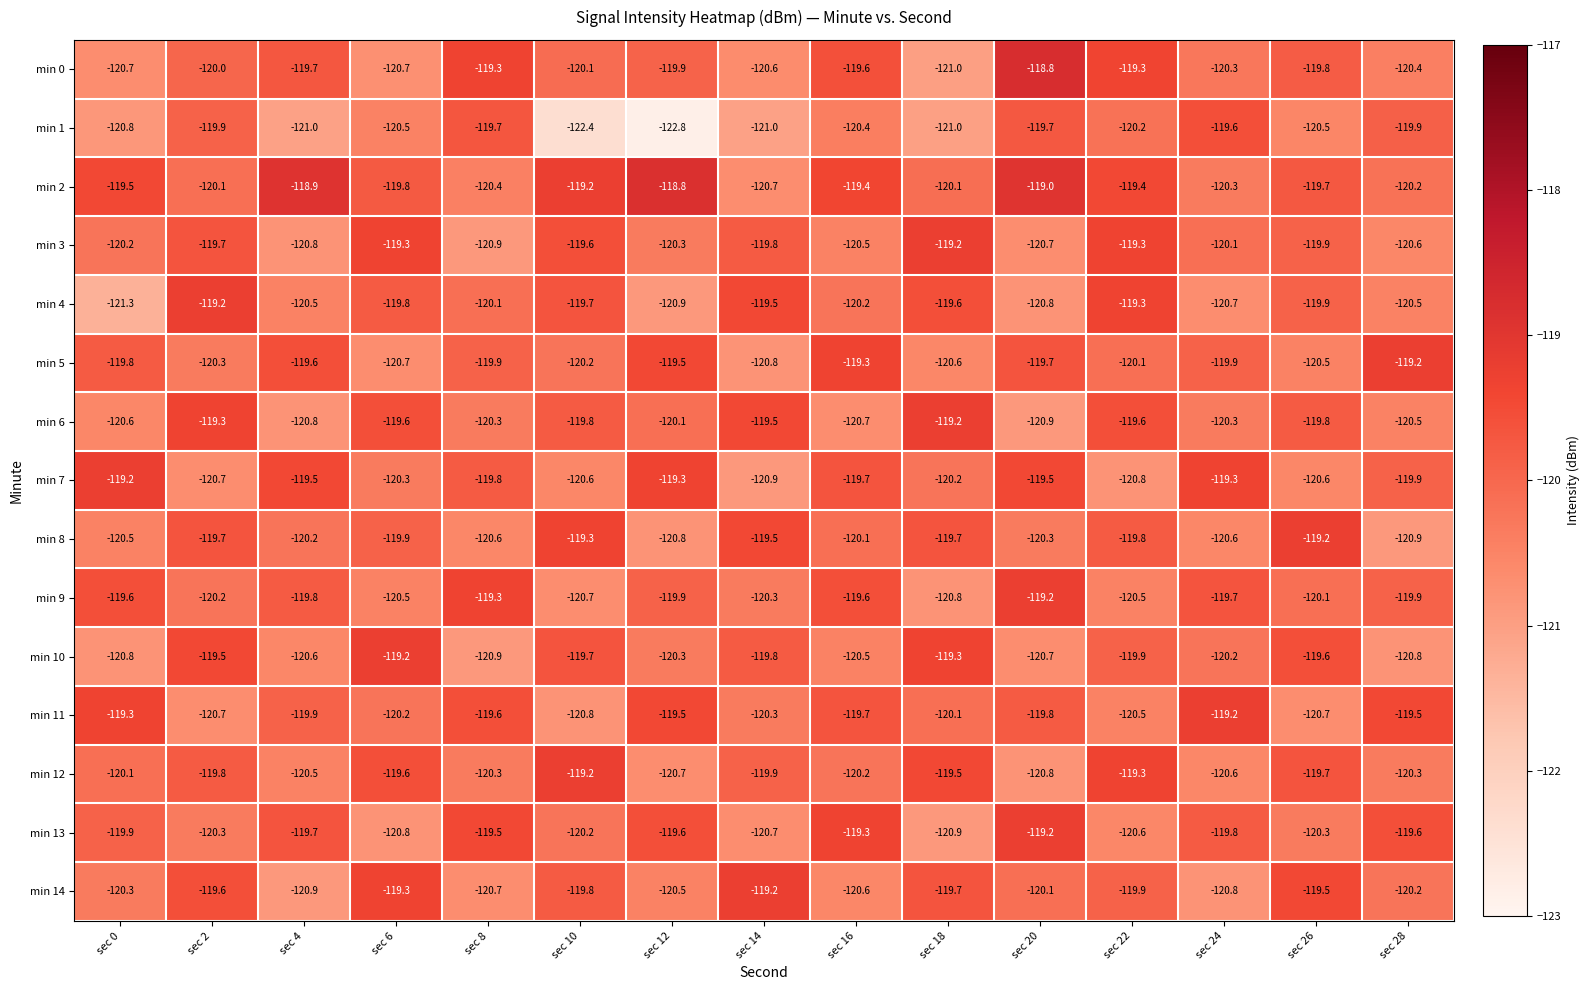

Which label corresponds to the smallest value in the chart?

sec 12